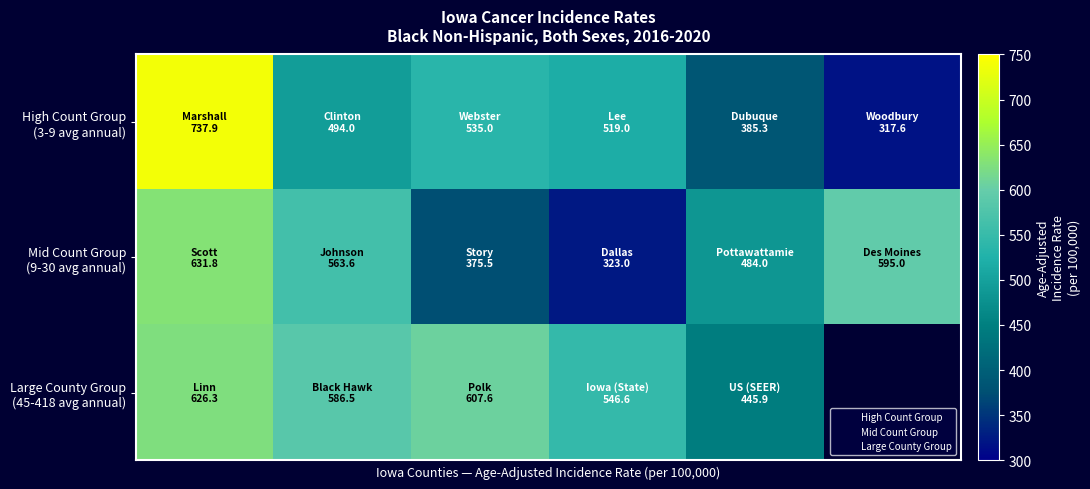

What is the average value of the Mid Count Group (9-30 avg annual) series?

495.5